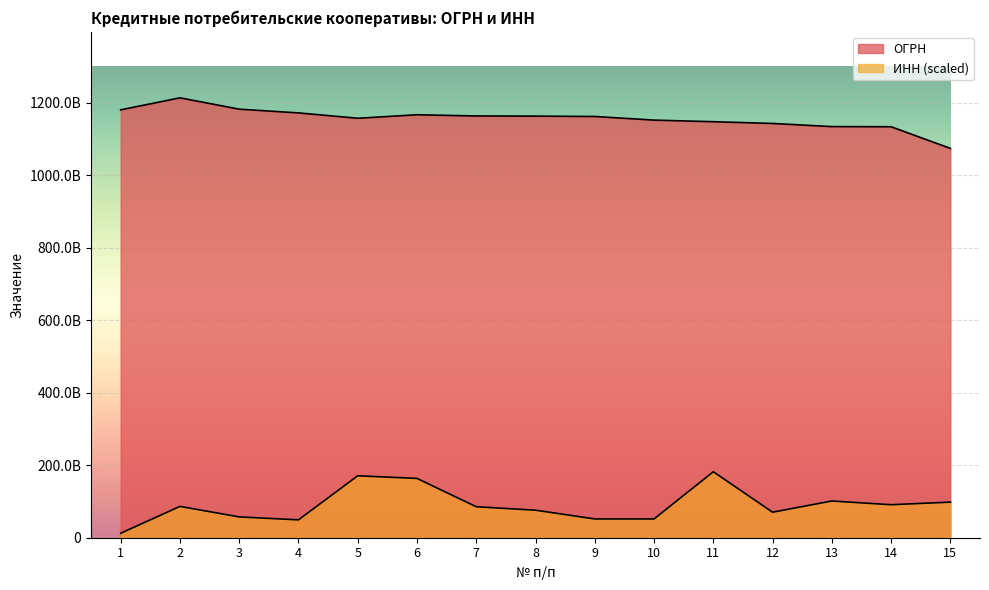

What is the maximum value shown in the chart?

1213700010303.0